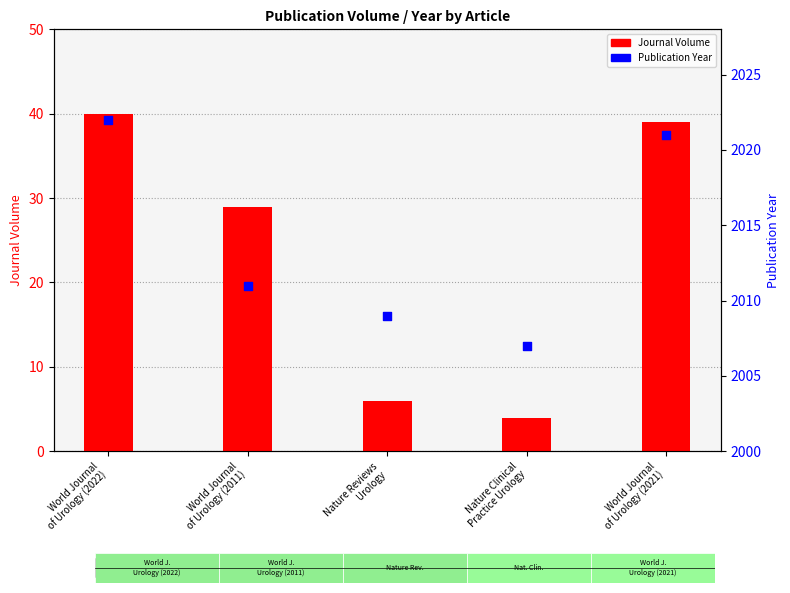

Which series has the widest spread of Y values?

Journal Volume